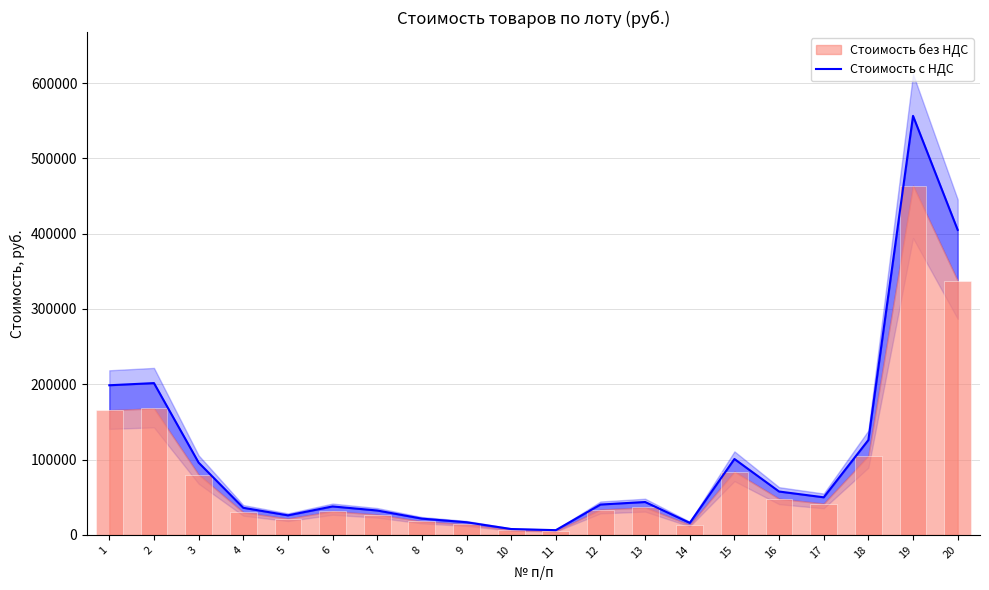

What is the change in value from 8 to 12?

+18720